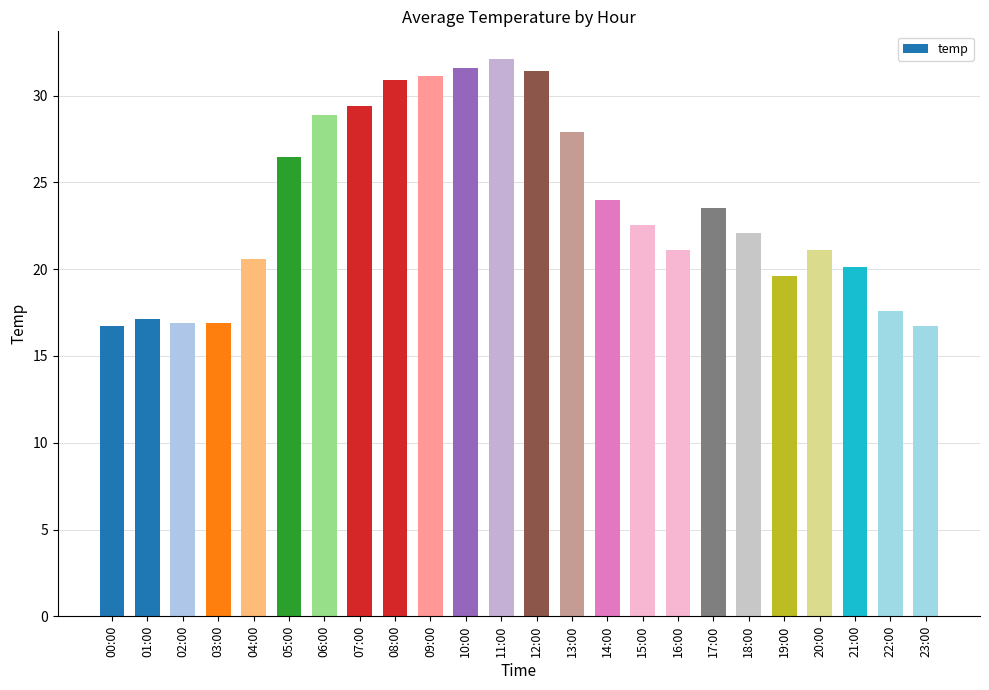

How many data points does each series have?

24